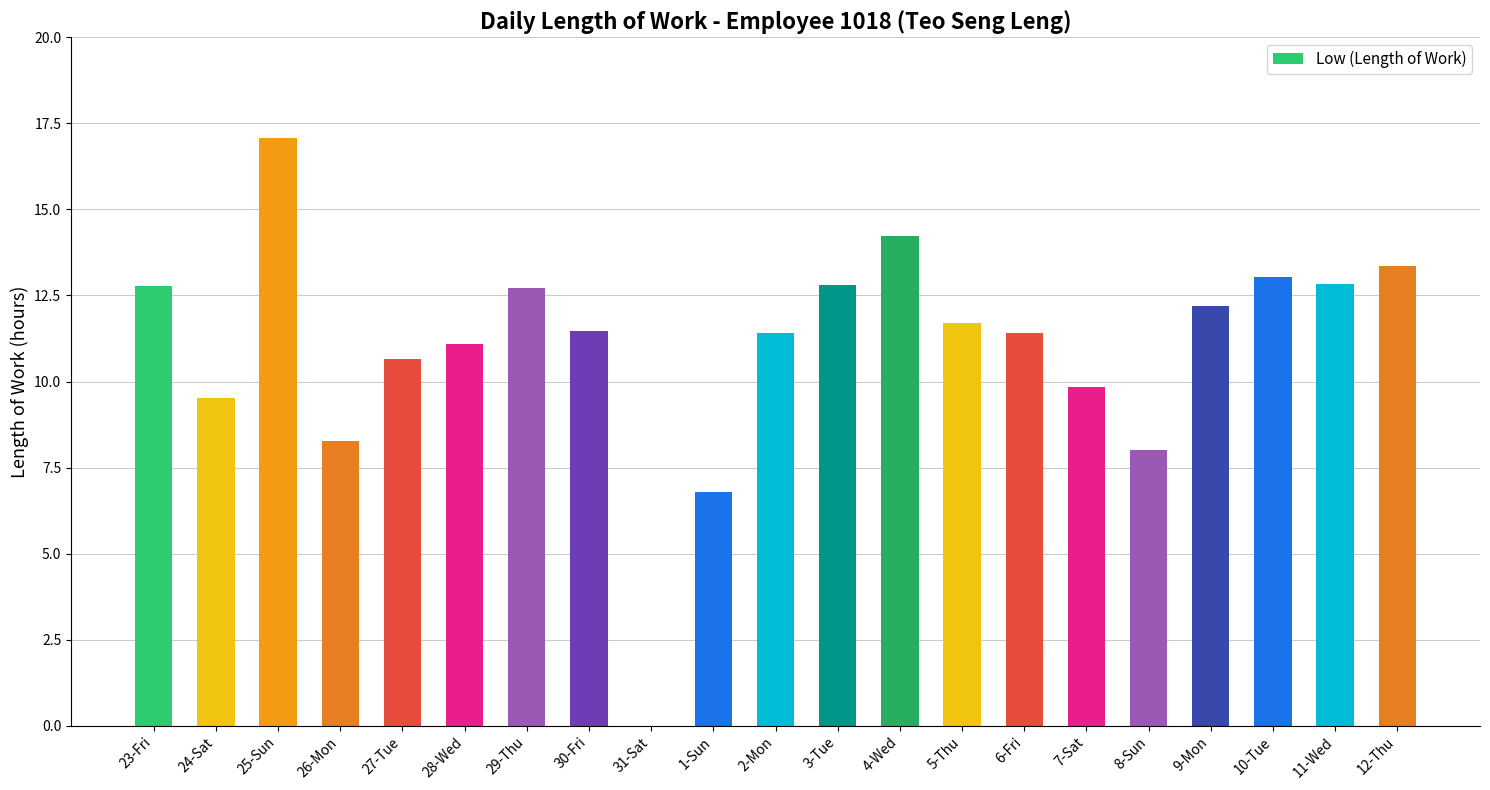

Which category has the highest value across all series?

25-Sun